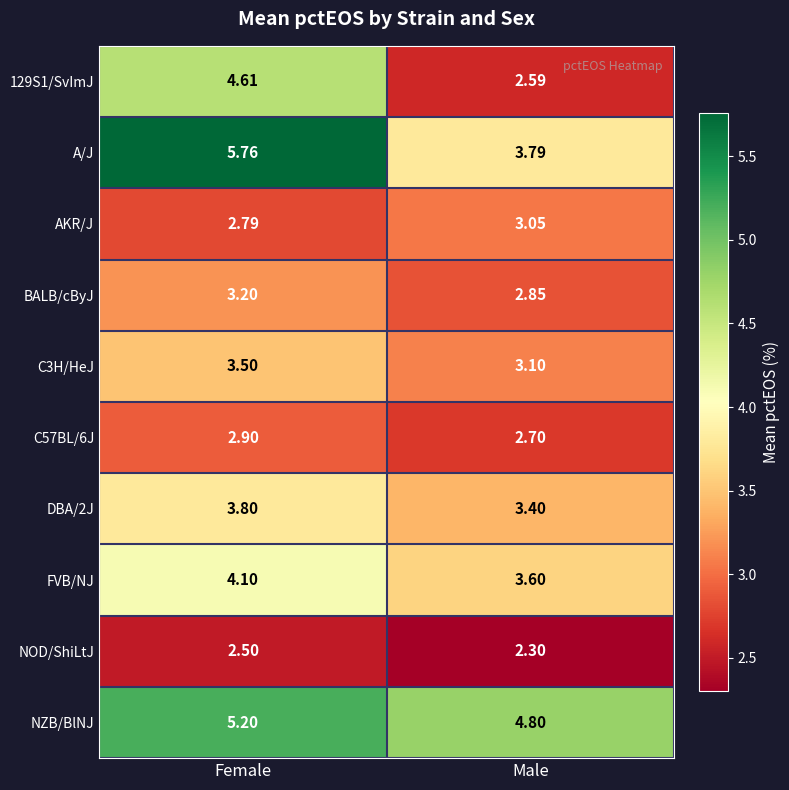

Which label corresponds to the largest value in the chart?

Female